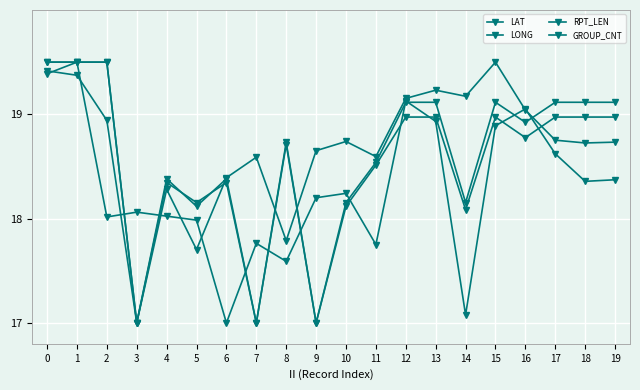

Count the number of categories in the chart.

20